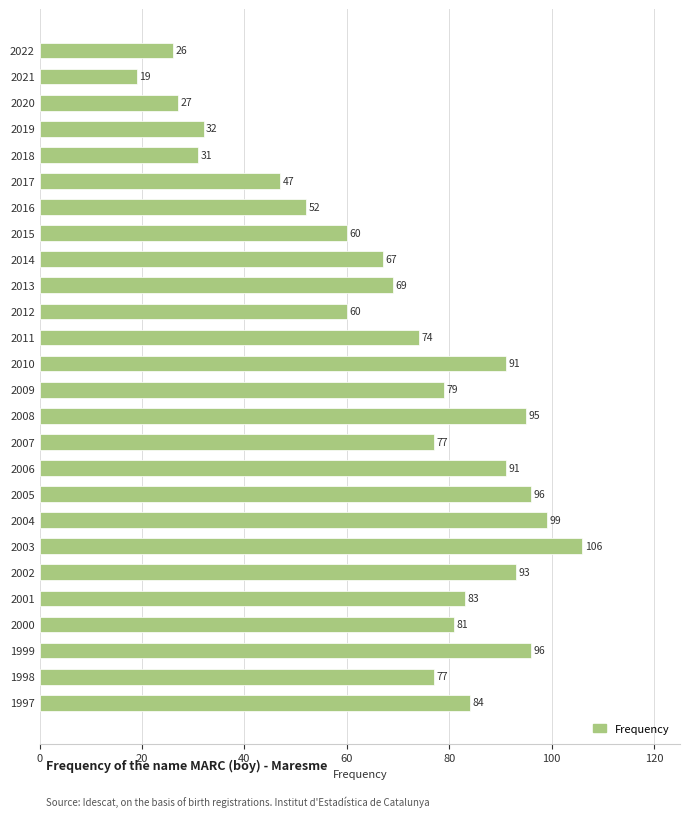

Count the number of categories in the chart.

26